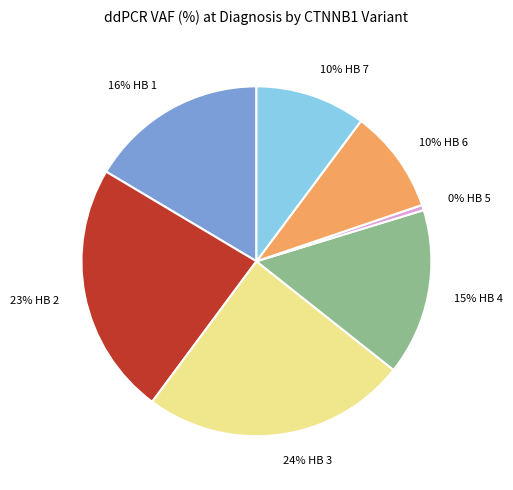

Does any single category account for the majority?

No